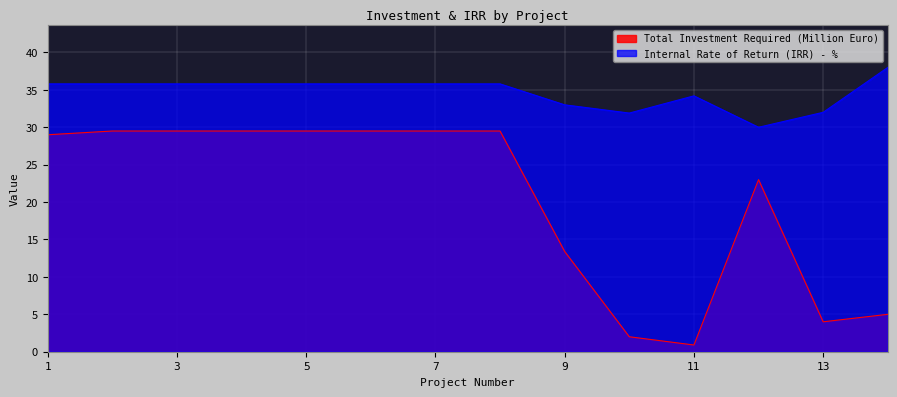

Which series changed the most between 1 and 8?

Total Investment Required (Million Euro)